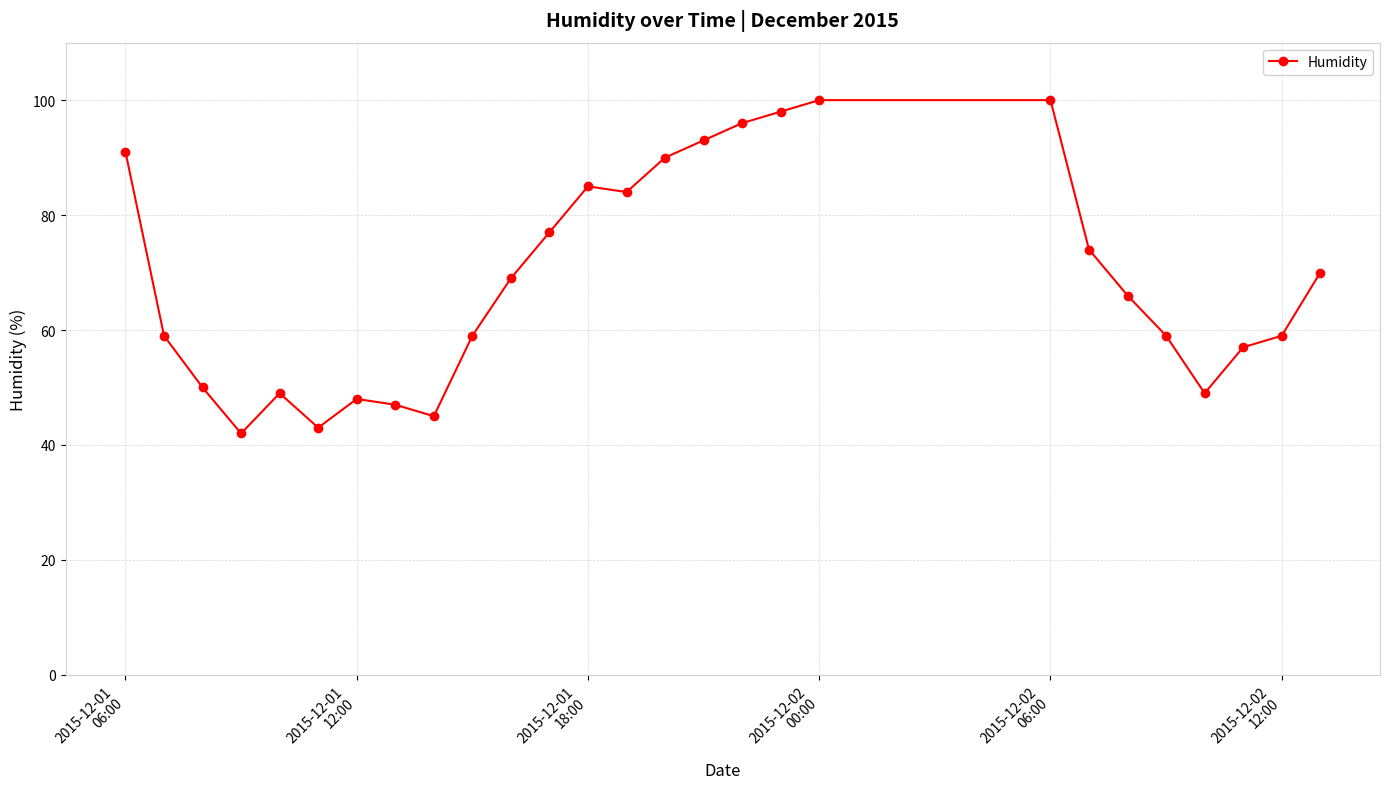

Reading left to right, transcribe all the data shown in this chart.

91	59	50	42	49	43	48	47	45	59	69	77	85	84	90	93	96	98	100	100	74	66	59	49	57	59	70